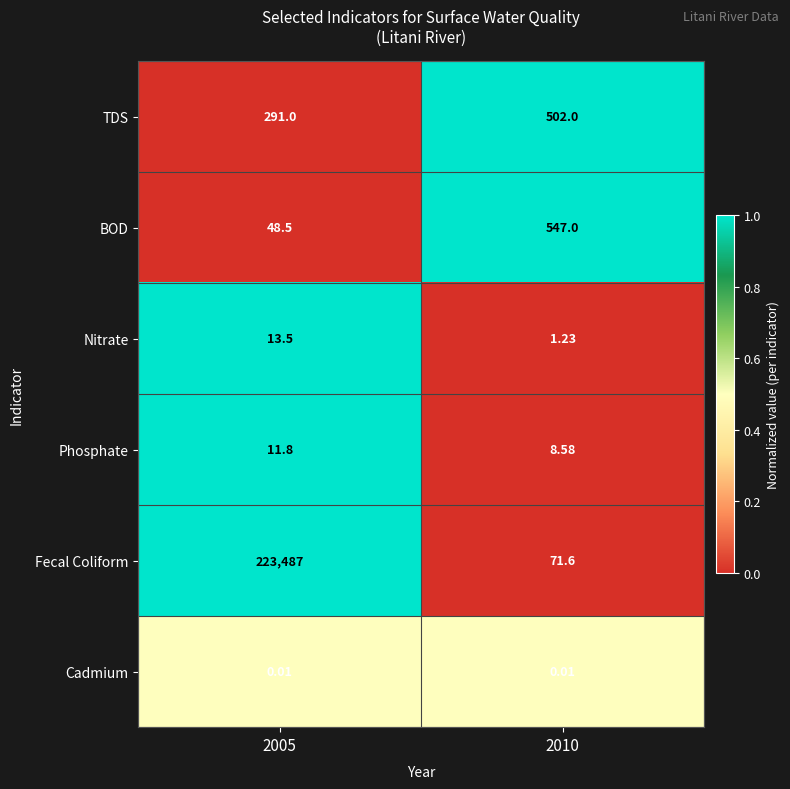

List the series in order of their peak value, highest first.

Fecal Coliform, BOD, TDS, Nitrate, Phosphate, Cadmium